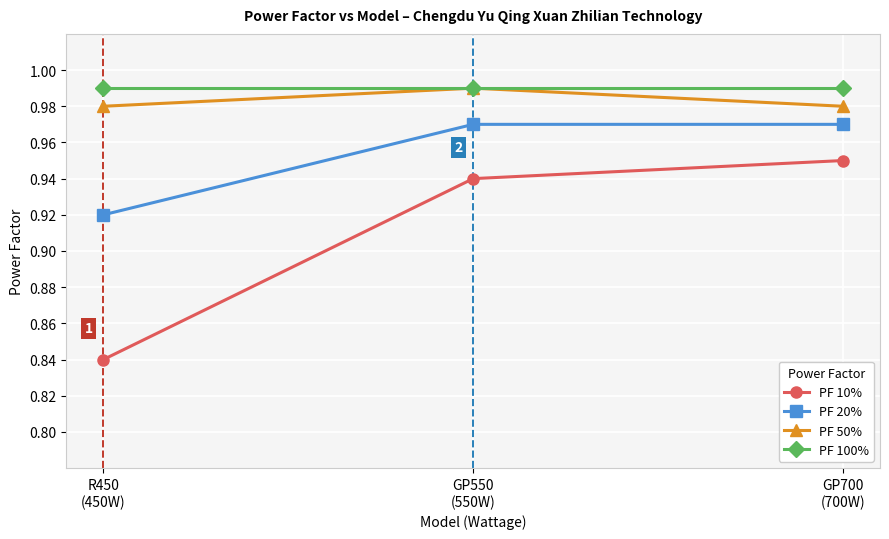

Which series has the largest range (max minus min)?

PF 10%